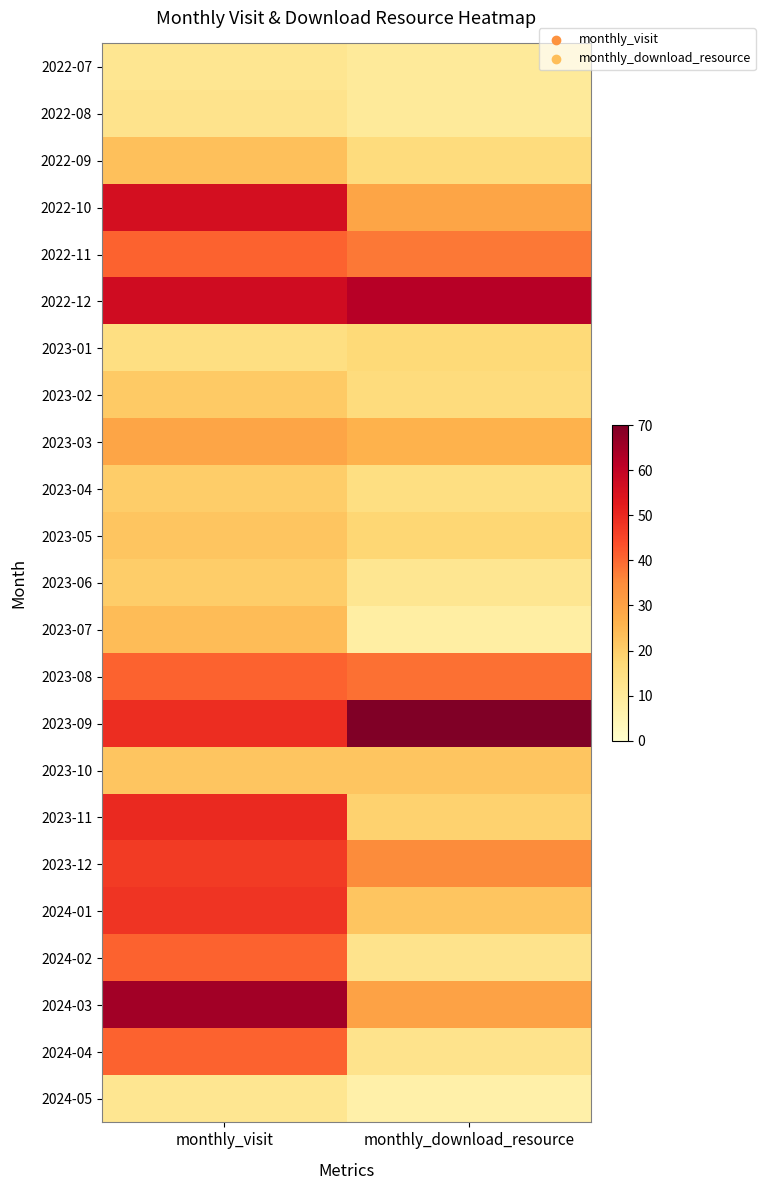

Between monthly_visit and monthly_download_resource, which is larger?

monthly_visit